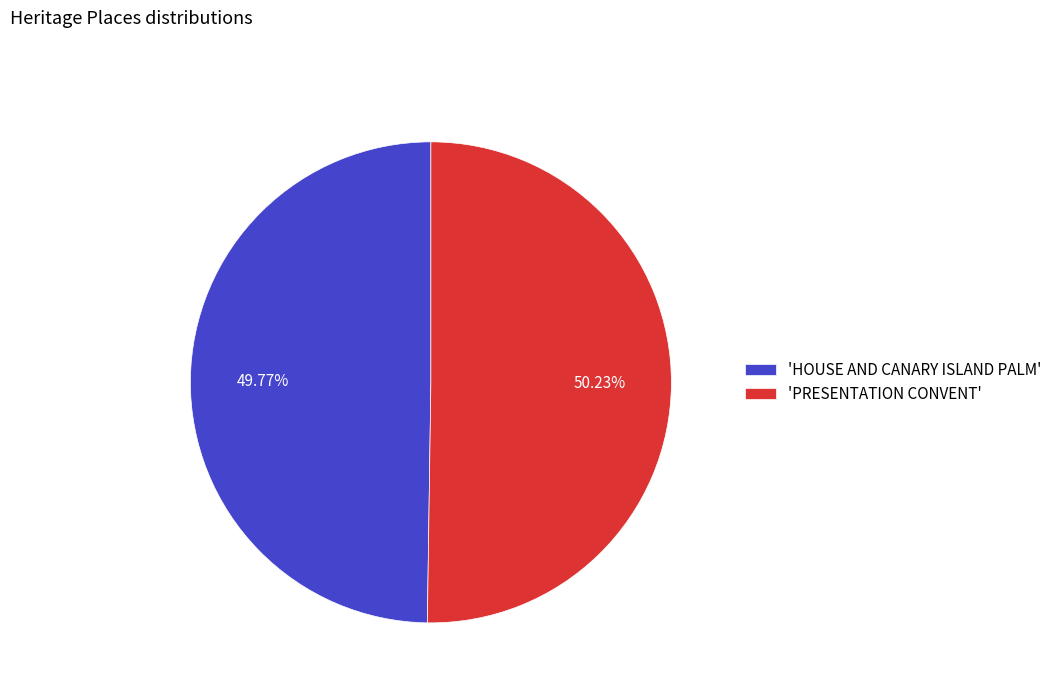

Approximately how many times larger is the value at 'PRESENTATION CONVENT' compared to 'HOUSE AND CANARY ISLAND PALM'?

1.0